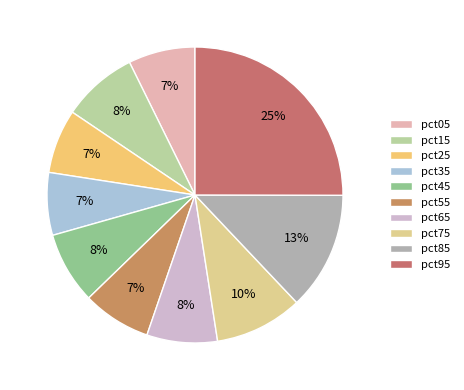

How many slices are in this pie chart?

10